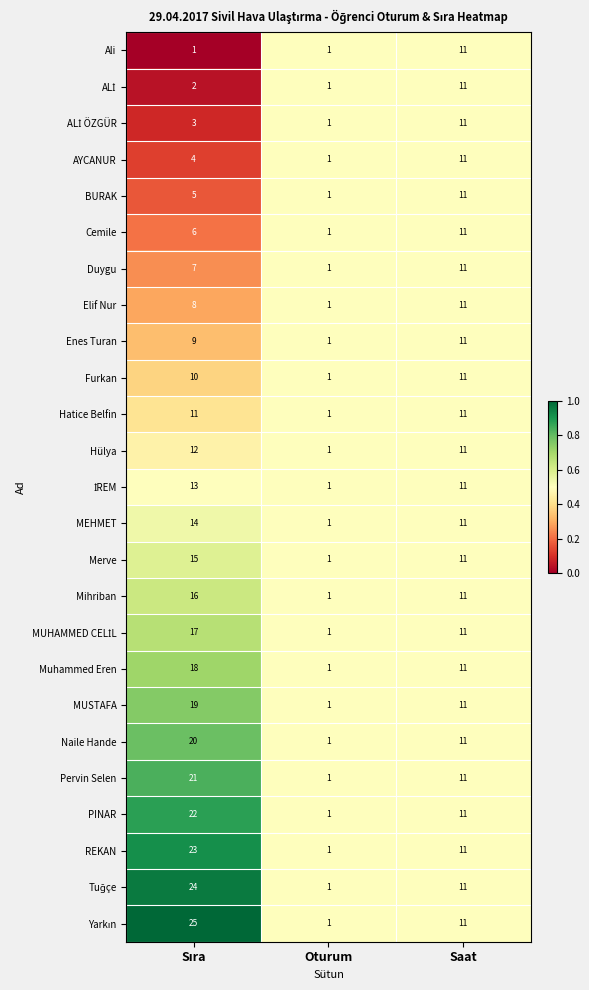

Count the Muhammed Eren values in the range 1 to 18.

3